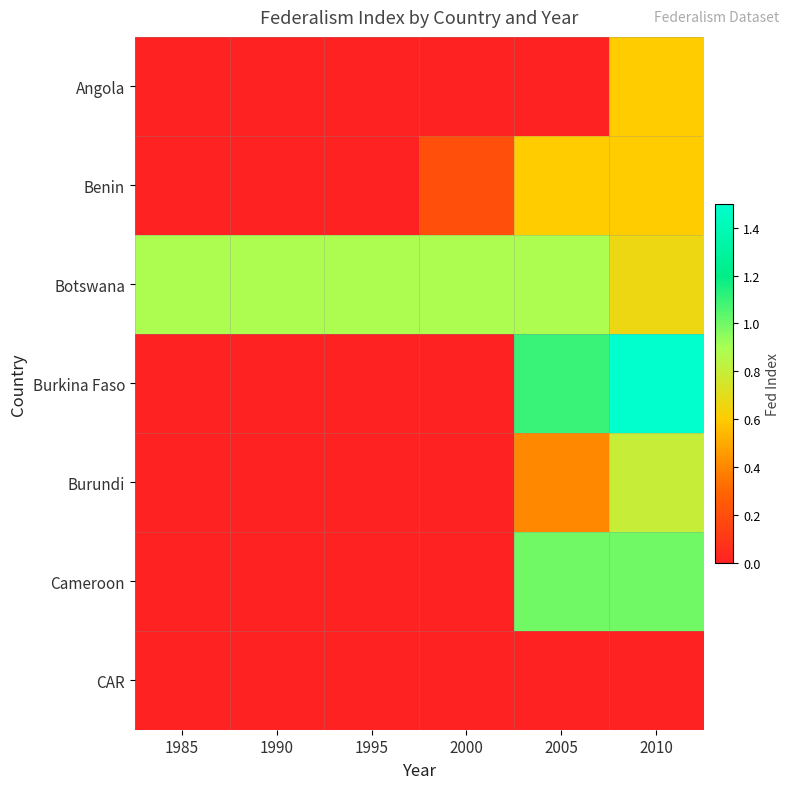

Rank the series at 1990 from highest to lowest value.

Botswana, Angola, Benin, Burkina Faso, Burundi, Cameroon, CAR